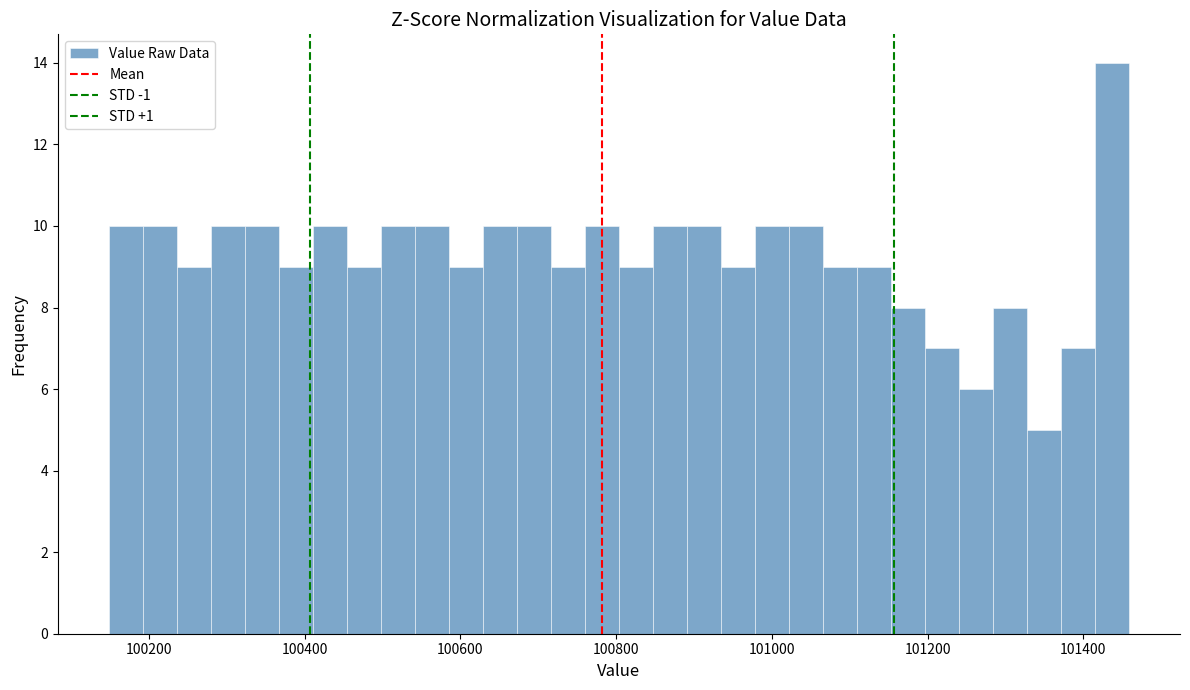

Around what value on the x-axis is the tallest bar? Give the approximate position of its centre, as read against the axis.

101440